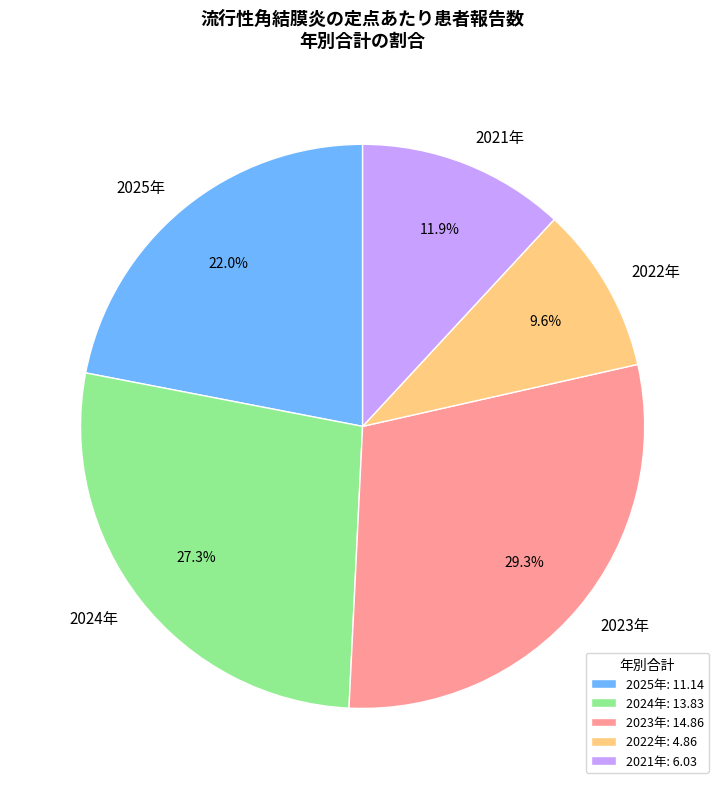

True or false: 2021年 accounts for 27% of the total.

False